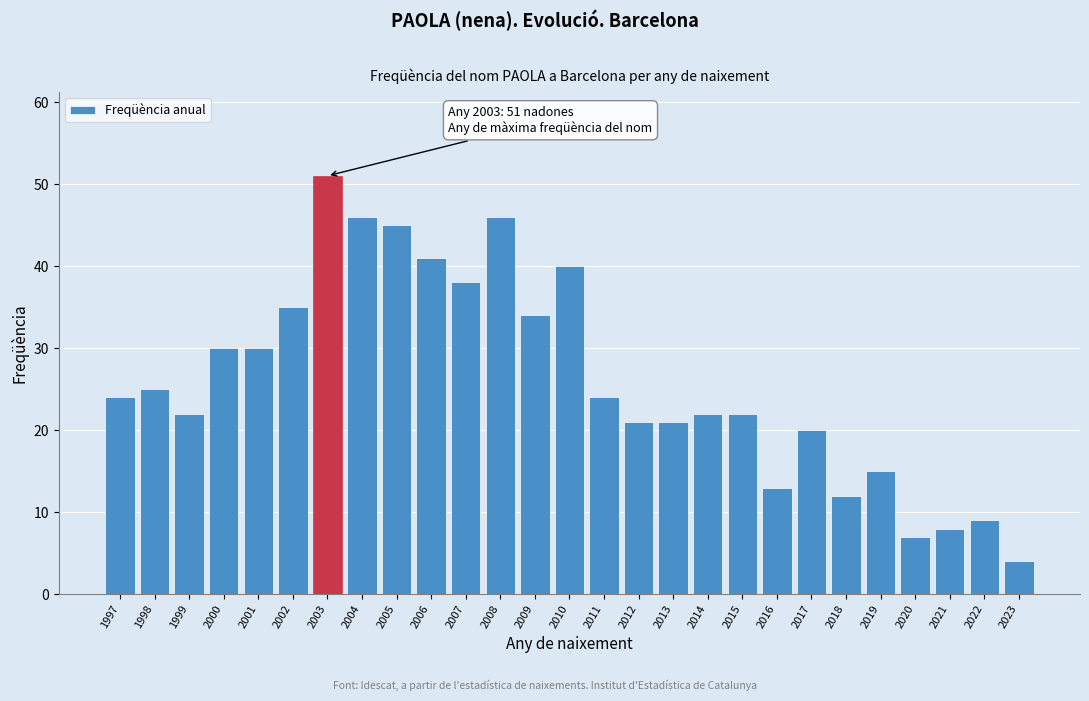

Reading left to right, transcribe all the data shown in this chart.

1997=24	1998=25	1999=22	2000=30	2001=30	2002=35	2003=51	2004=46	2005=45	2006=41	2007=38	2008=46	2009=34	2010=40	2011=24	2012=21	2013=21	2014=22	2015=22	2016=13	2017=20	2018=12	2019=15	2020=7	2021=8	2022=9	2023=4